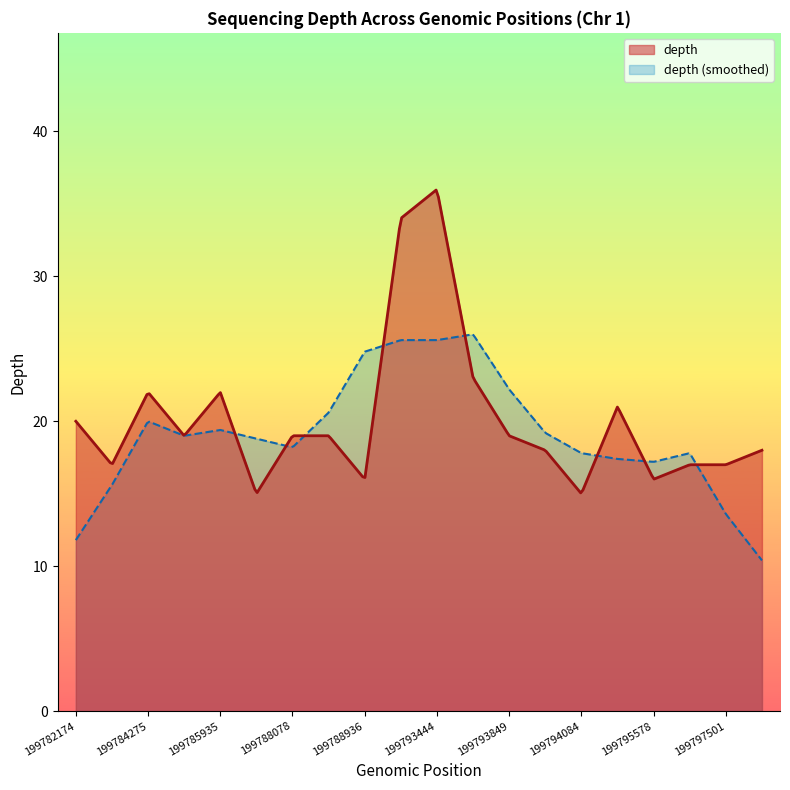

What is the minimum value for depth (smoothed)?

10.4